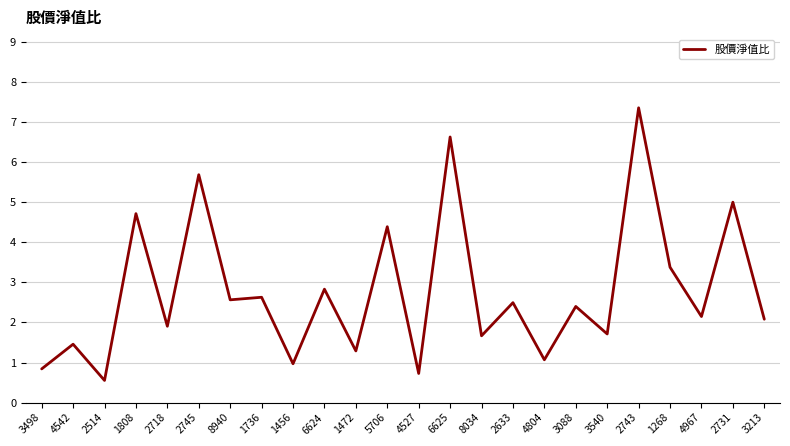

What is the ratio of the value at 2731 to the value at 2718?

2.6